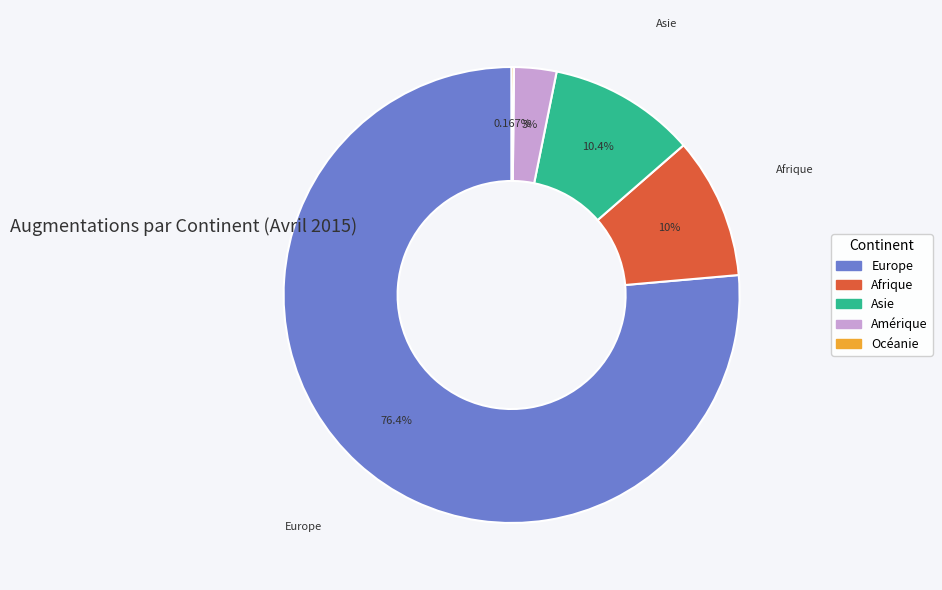

What is the ratio of the value at Afrique to the value at Asie?

1.0